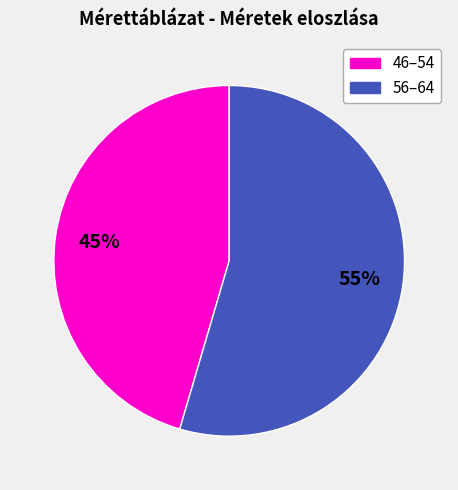

What percentage is the 46–54 slice, to the nearest percent?

45%